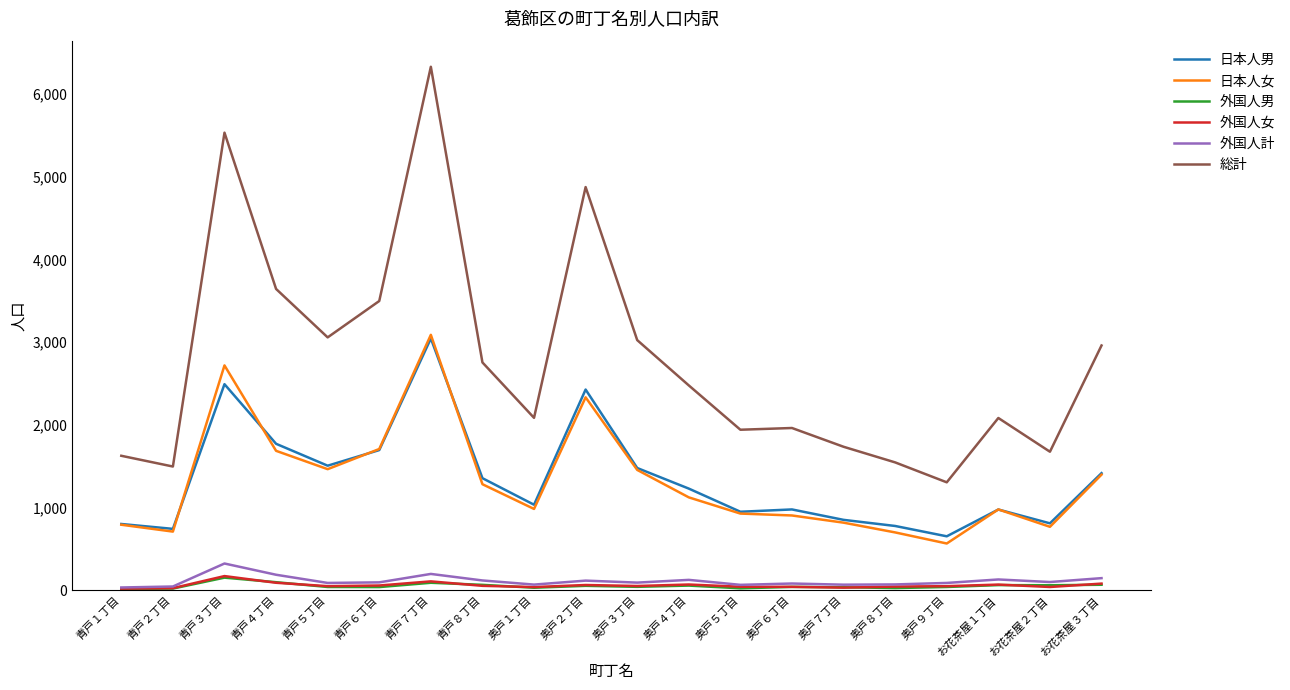

Is the value of 日本人男 at 奥戸１丁目 greater than the value of 総計 at 奥戸４丁目?

No